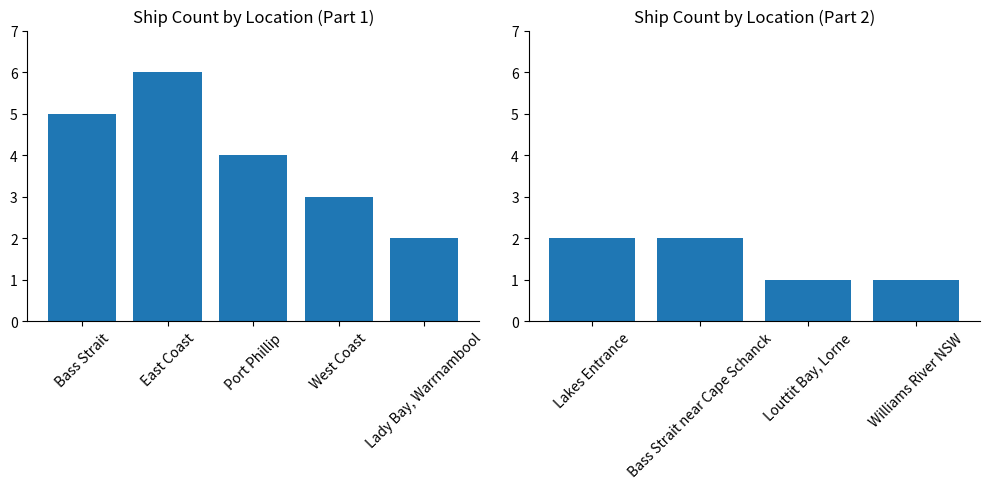

What is the difference between the maximum and minimum values?

4